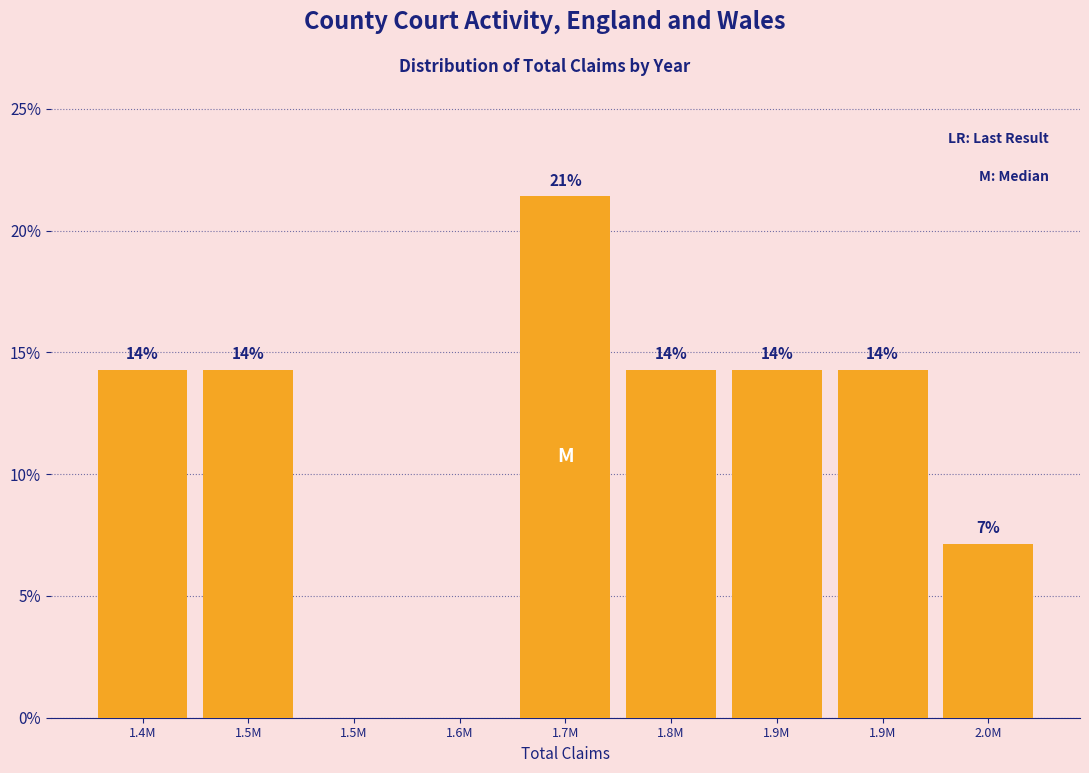

Are the bars horizontal?

No